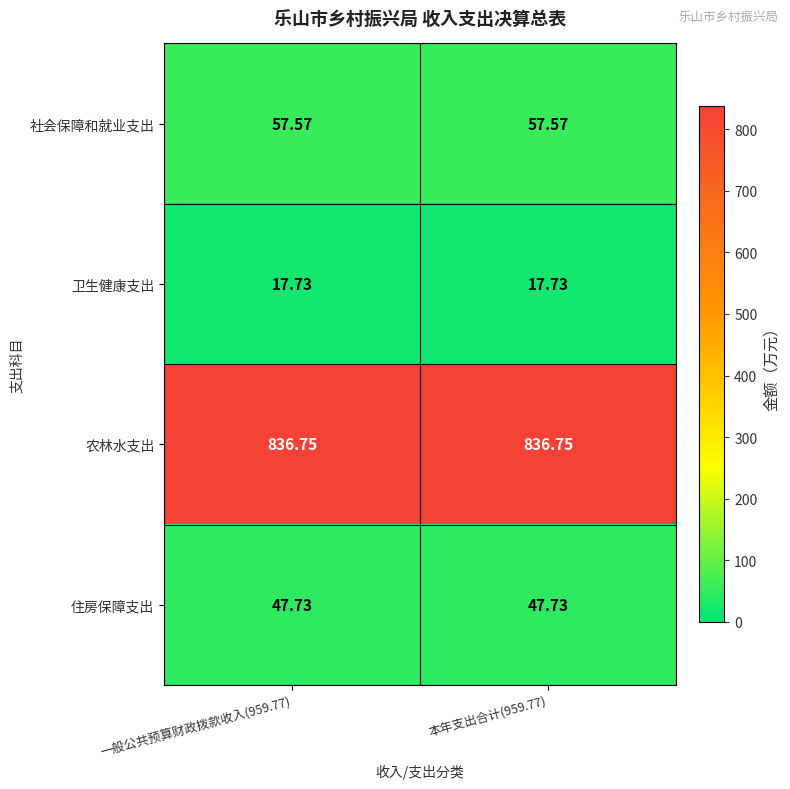

Which series has the largest total across all categories?

农林水支出